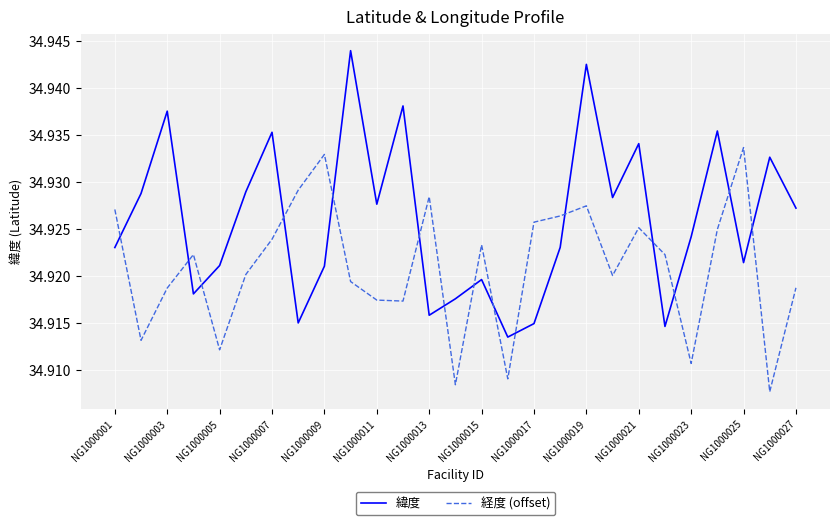

Which series has the largest range (max minus min)?

緯度